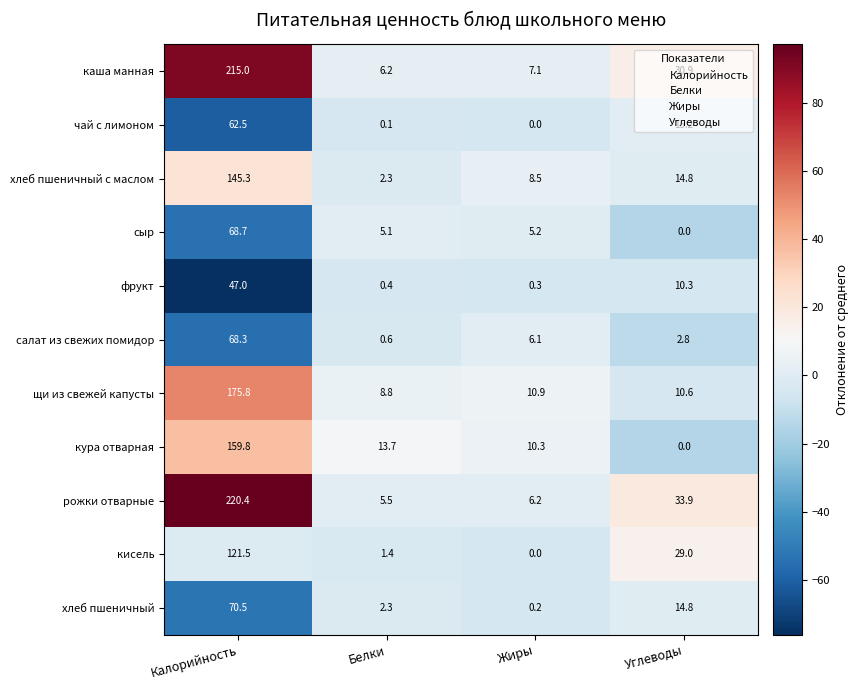

At which category is the sum across all series the highest?

Калорийность